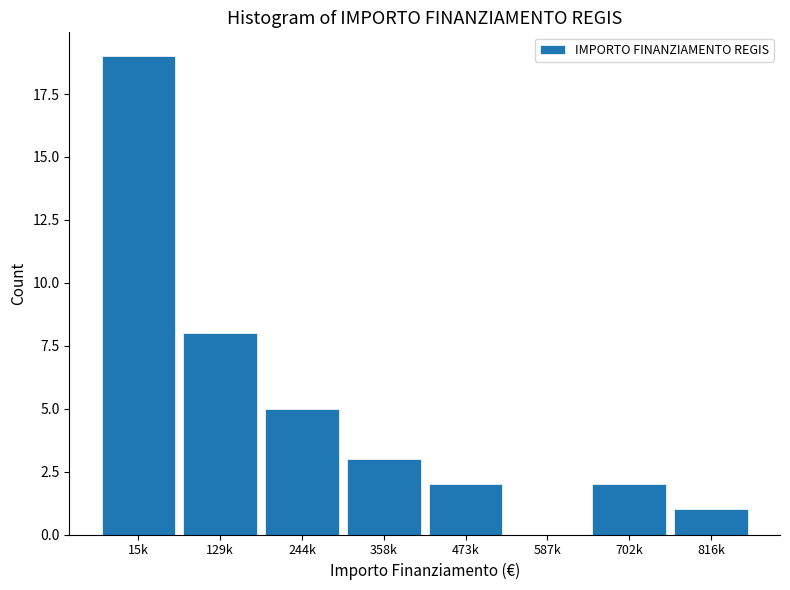

Reading right to left, transcribe all the data shown in this chart.

816k=1	702k=2	587k=0	473k=2	358k=3	244k=5	129k=8	15k=19